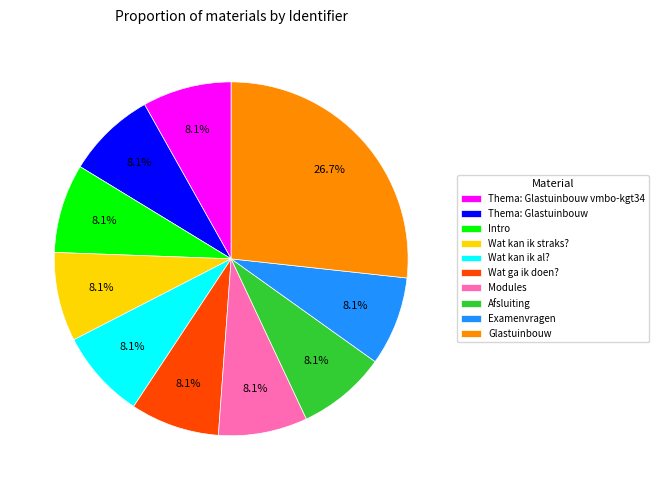

How many slices are in this pie chart?

10